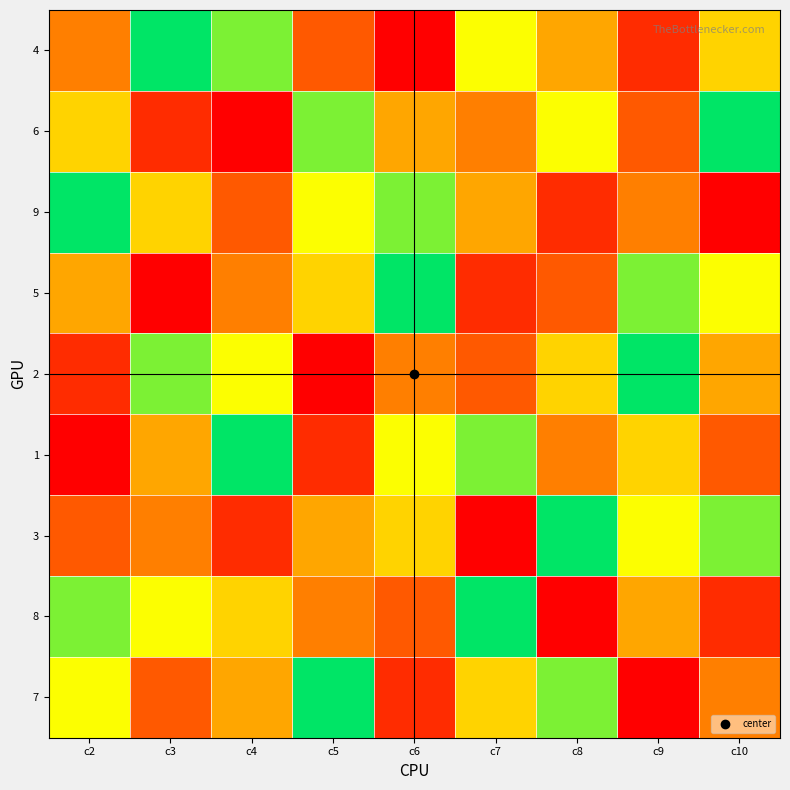

At which category is the sum across all series the highest?

c2